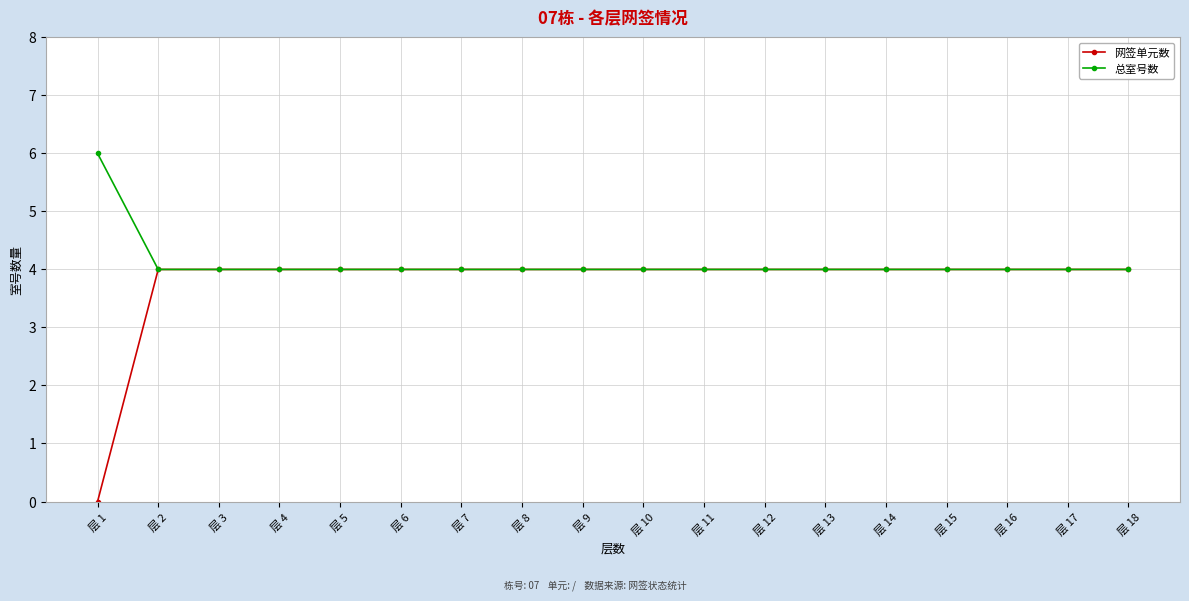

Which series has the largest range (max minus min)?

网签单元数